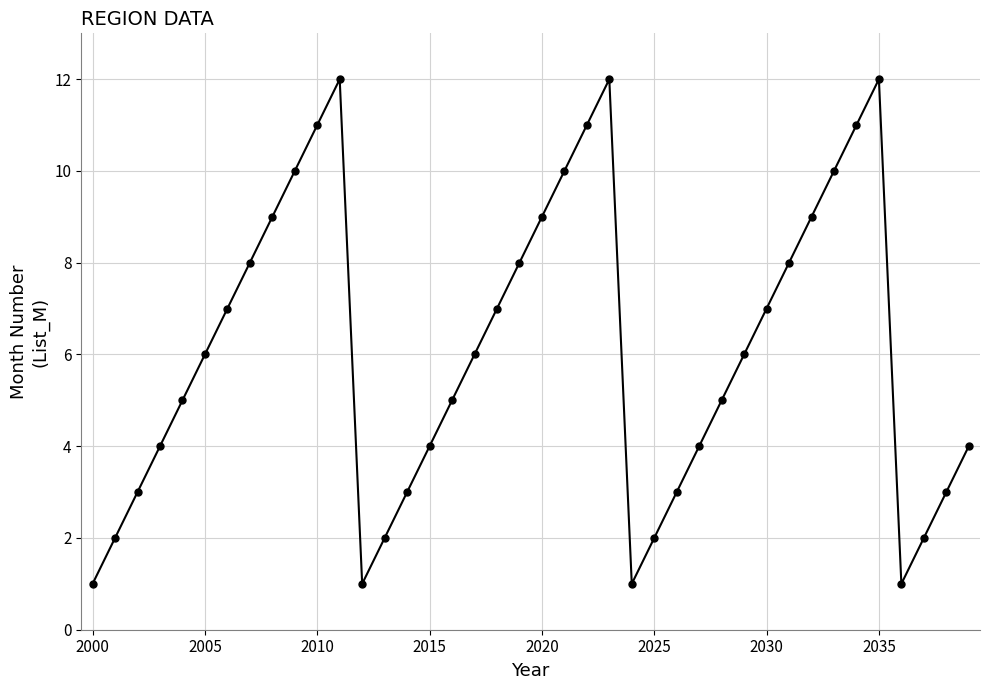

What is the value of the 27th point from the left?

3